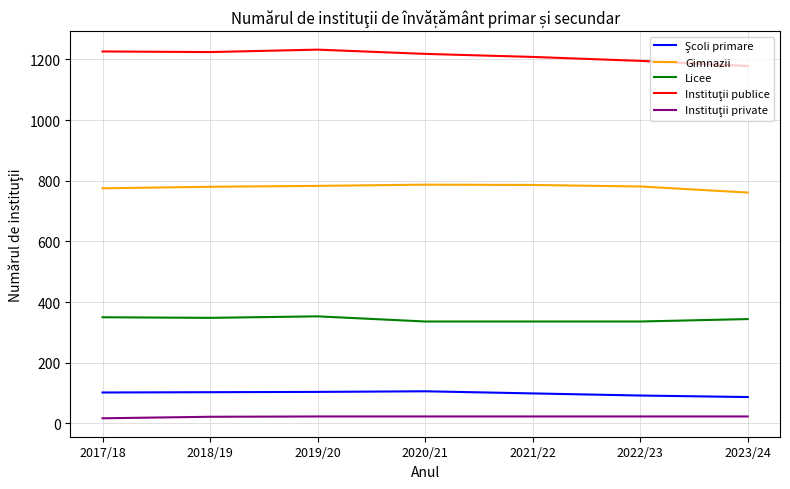

How many values in the Gimnazii series are below 781?

3